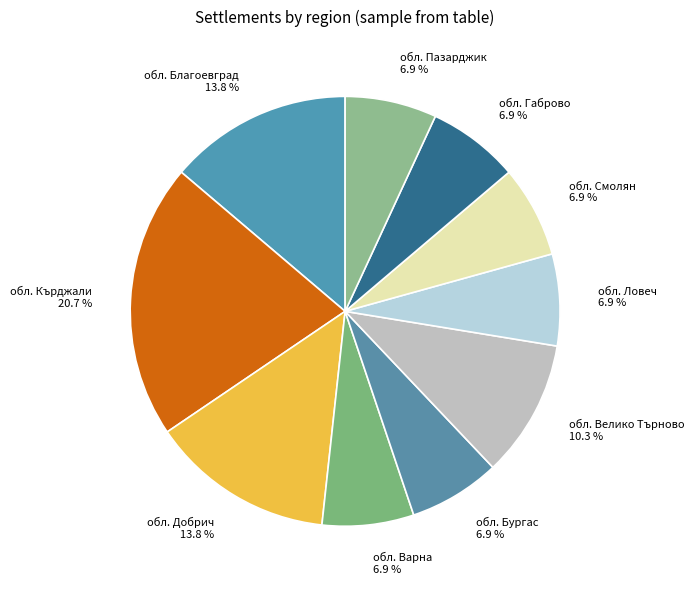

Which slice is the largest?

обл. Кърджали